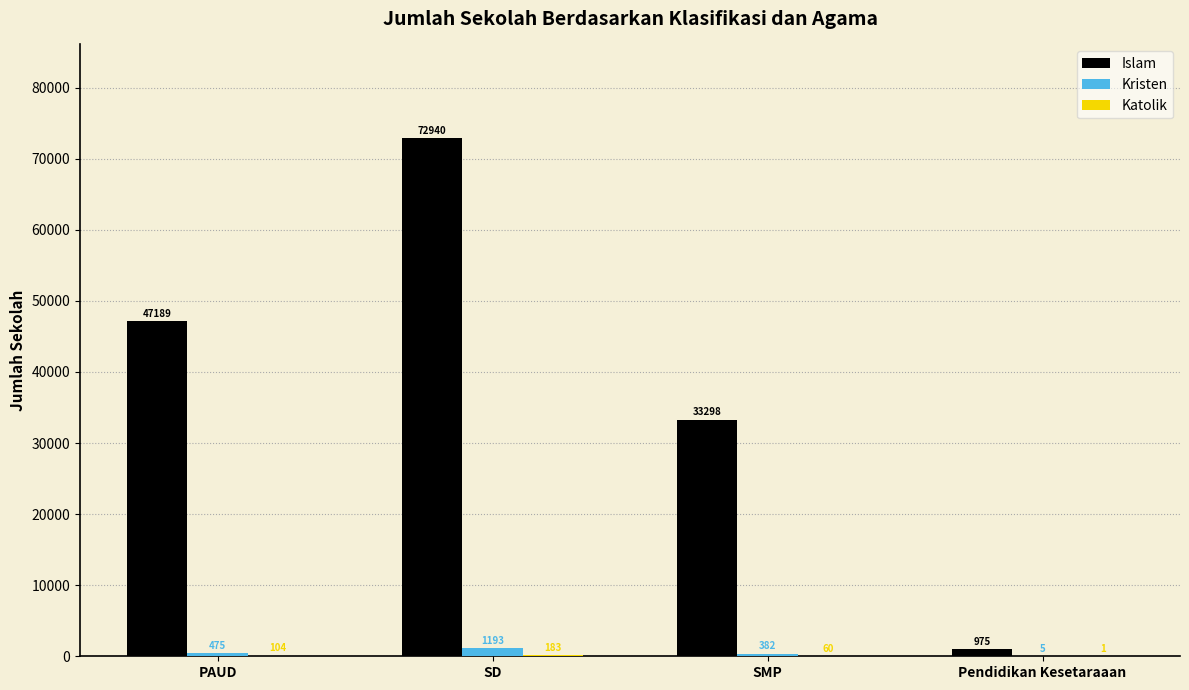

What is the sum of all Islam values?

154402